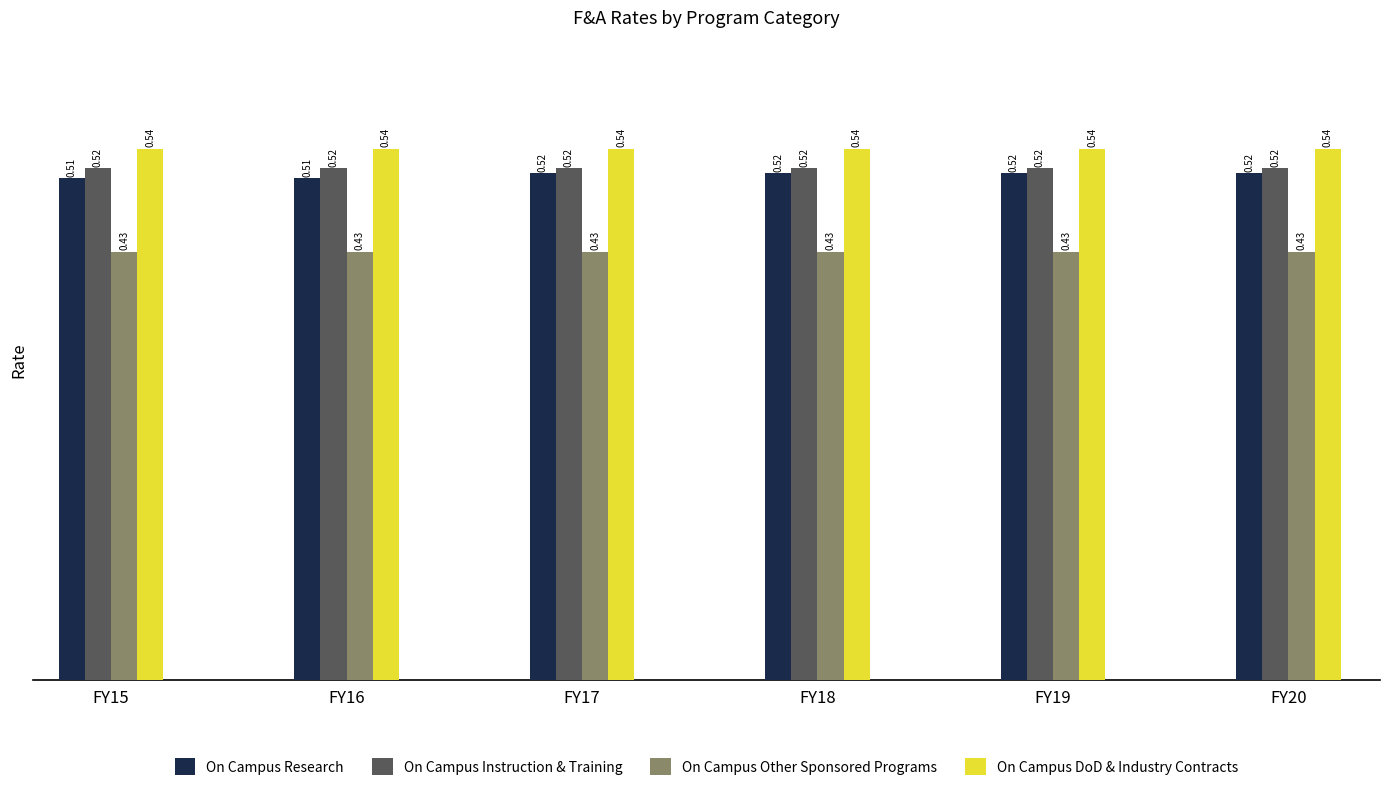

How many bars are there in each group?

4